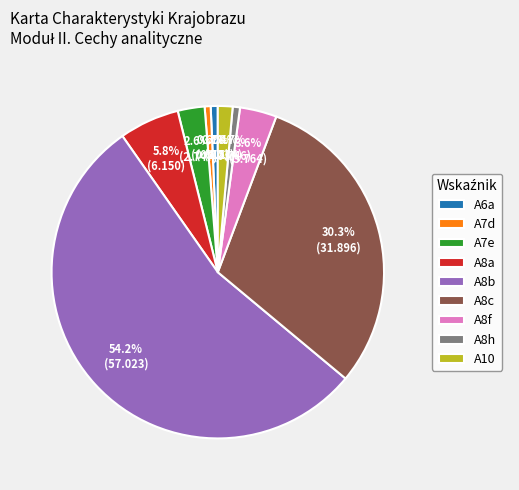

Which has a higher value, A10 or A8f?

A8f